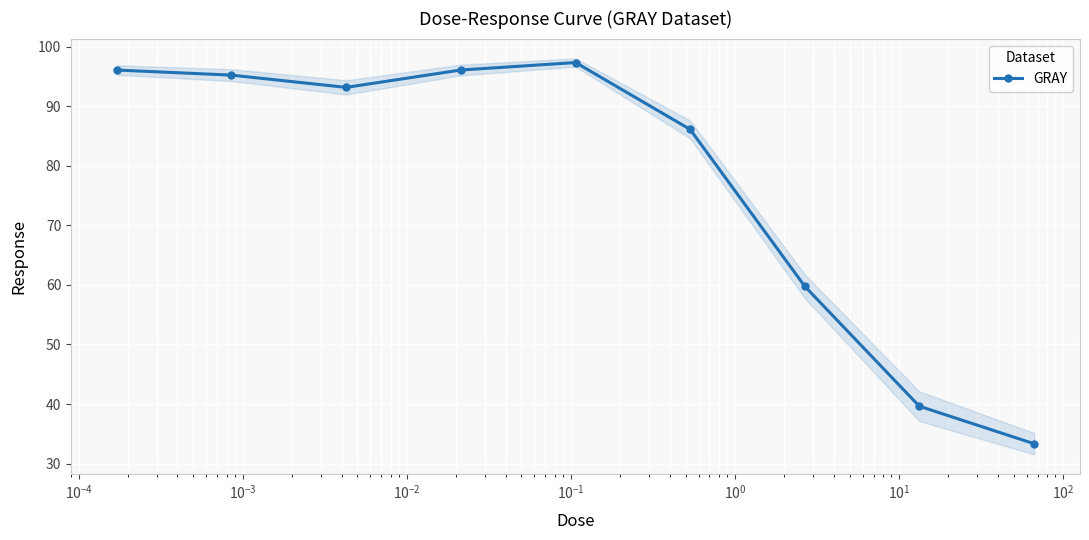

Reading left to right, transcribe all the data shown in this chart.

96.1	95.2	93.2	96.1	97.3	86.1	59.7	39.6	33.3